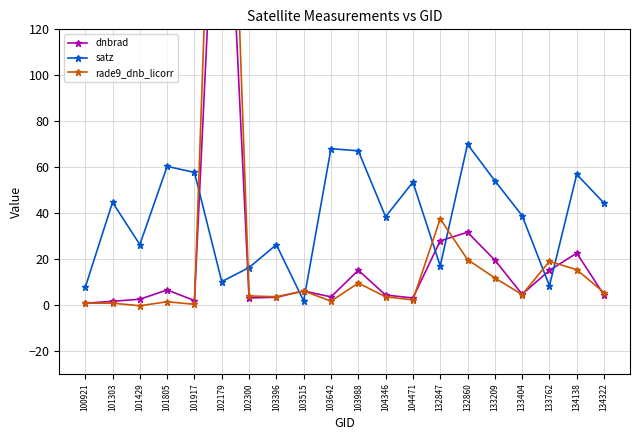

How many lines are shown in the chart?

3